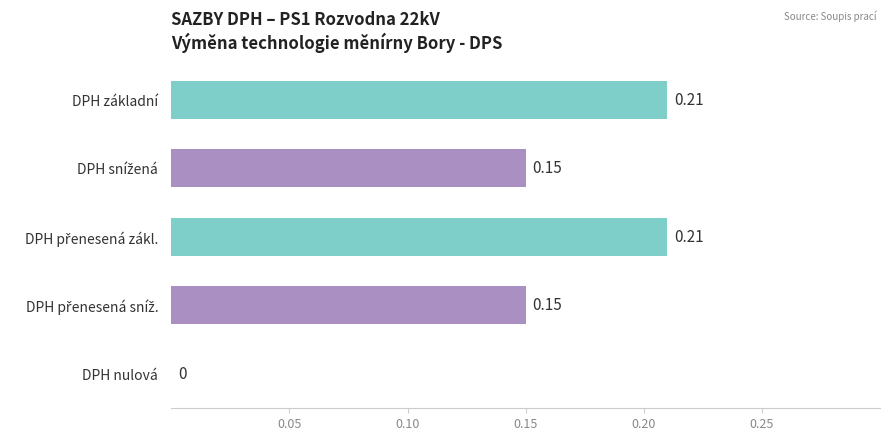

What is the sum of all values?

0.7